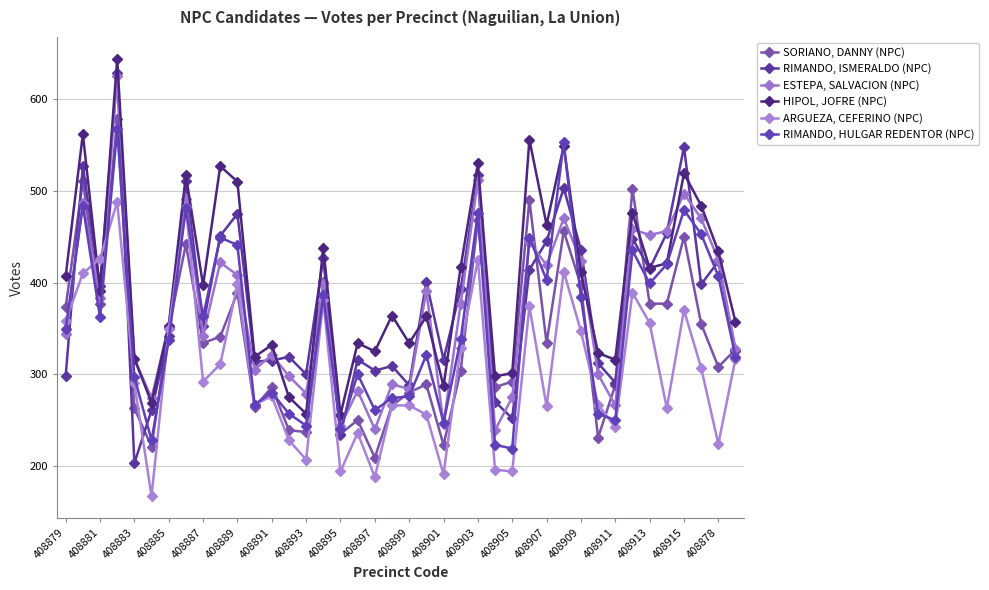

Reading right to left, what are all the values shown in this chart?

SORIANO, DANNY (NPC): 327	308	355	450	377	377	502	288	231	397	456	334	490	292	286	468	304	223	289	280	266	209	250	235	401	237	239	286	264	389	341	334	442	350	221	263	578	377	511	373
RIMANDO, ISMERALDO (NPC): 325	423	398	548	454	415	448	291	312	436	503	445	414	252	270	517	393	316	401	288	309	304	316	234	427	300	319	315	314	475	451	353	511	342	261	203	629	396	527	298
ESTEPA, SALVACION (NPC): 328	425	470	497	456	452	458	266	300	424	470	419	444	275	239	512	377	246	391	284	289	240	282	244	398	279	298	321	305	408	422	342	491	353	274	317	625	383	487	344
HIPOL, JOFRE (NPC): 357	434	484	519	421	416	476	316	323	411	549	463	556	301	298	530	417	287	363	334	364	325	334	256	438	257	275	332	319	510	527	397	517	353	269	317	644	391	562	407
ARGUEZA, CEFERINO (NPC): 317	224	307	370	263	356	389	242	267	347	412	265	374	194	196	425	329	191	256	266	266	188	236	194	381	207	228	276	267	398	311	292	482	349	167	290	488	426	410	358
RIMANDO, HULGAR REDENTOR (NPC): 319	407	453	479	420	399	435	250	257	384	553	403	449	219	223	476	338	247	321	276	274	261	300	240	386	244	257	280	267	441	449	363	481	337	228	297	567	362	484	349